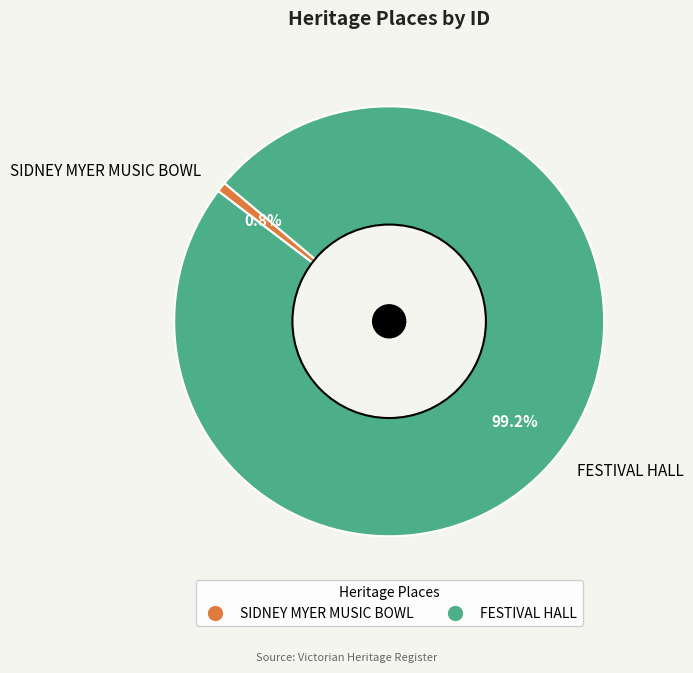

How much of the chart is everything except SIDNEY MYER MUSIC BOWL?

99.2%